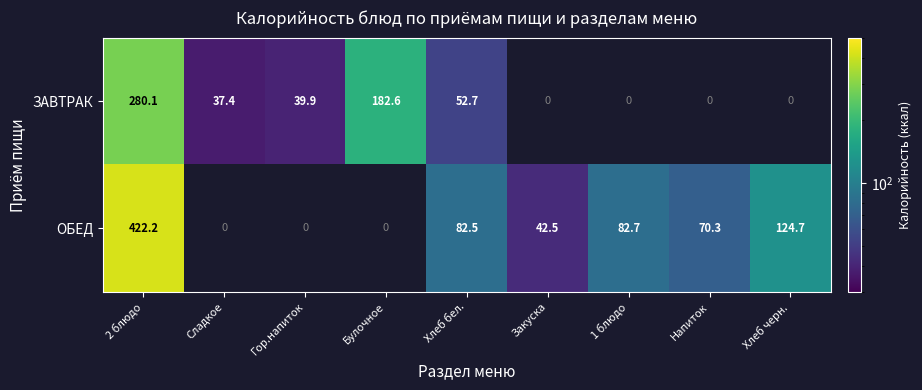

At 2 блюдо, list the series in order from smallest to largest.

ЗАВТРАК, ОБЕД